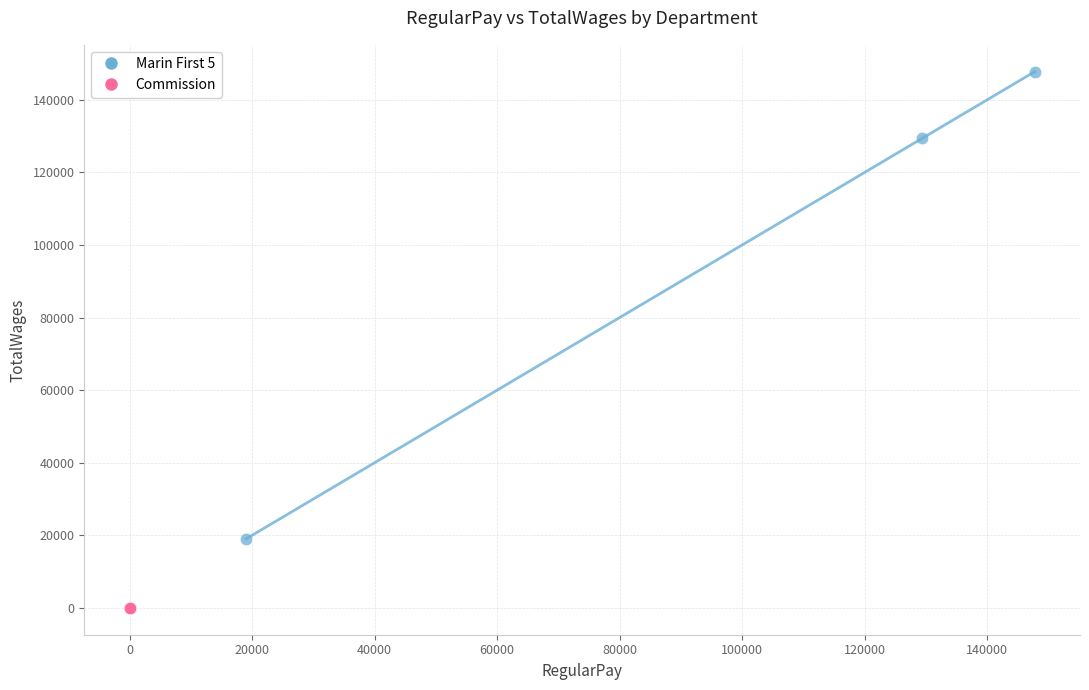

Which series reaches the minimum Y coordinate?

Commission